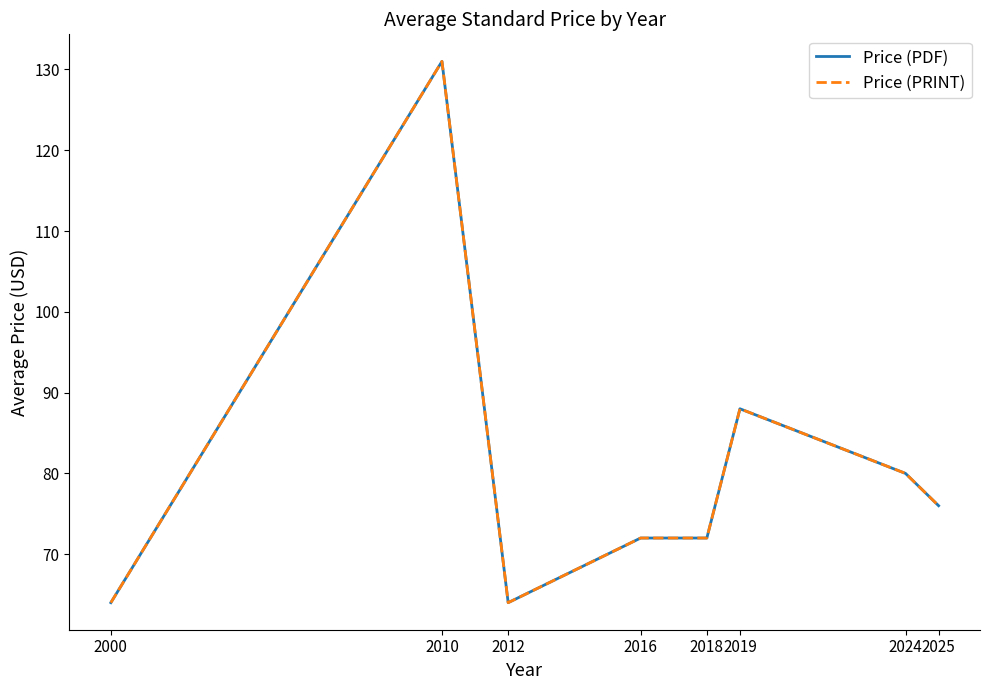

True or false: Price (PDF) has a value of 124 at 2019.

False